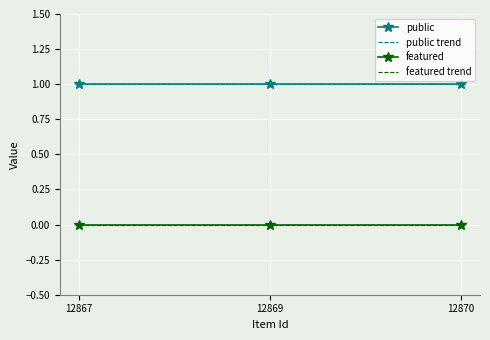

Reading left to right, extract all data points from this chart.

public: 12867=1.0	12869=1.0	12870=1.0
public trend: 12867=1.0	12869=1.0	12870=1.0
featured: 12867=0.0	12869=0.0	12870=0.0
featured trend: 12867=0.0	12869=0.0	12870=0.0